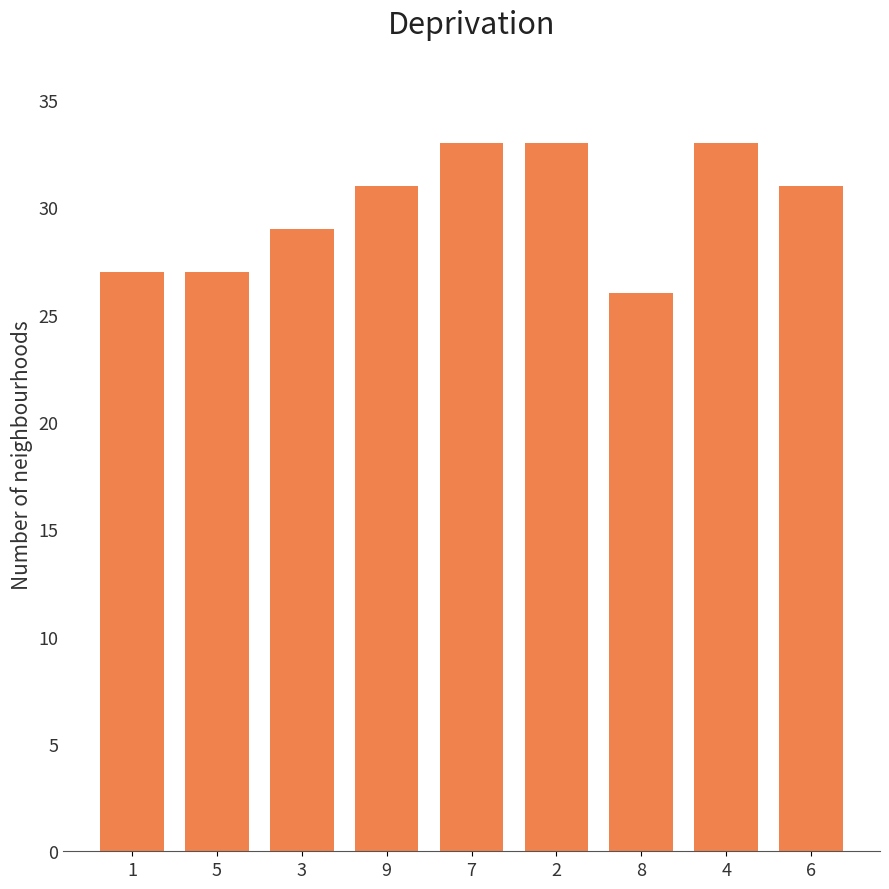

What is the ratio of the value at 2 to the value at 5?

1.2